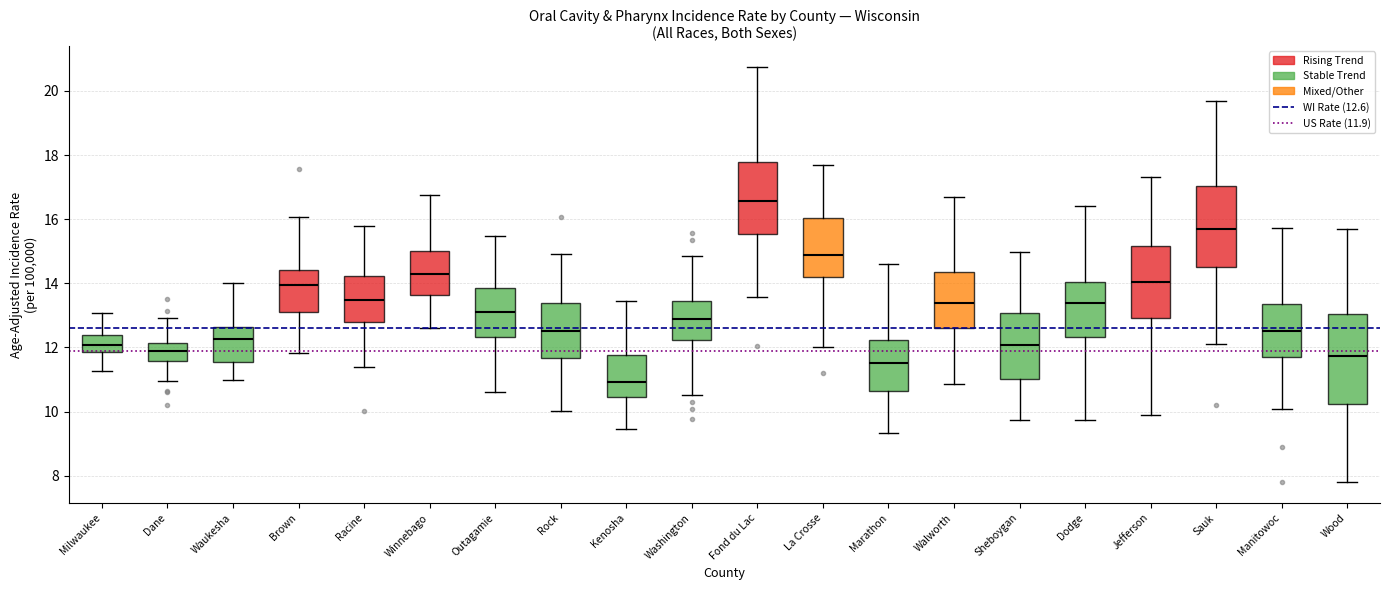

Reading left to right, transcribe this box plot: for each box, give where its median line is, the range the box spans, and where its two whiskers end, as read against the y-axis. The values are not printed on the chart, so give them approximately, as read against the axis.

Milwaukee: median 12.0, box 11.8 to 12.4, whiskers 11.2 to 13.0
Dane: median 11.8, box 11.6 to 12.2, whiskers 11.0 to 13.0
Waukesha: median 12.2, box 11.6 to 12.6, whiskers 11.0 to 14.0
Brown: median 14.0, box 13.0 to 14.4, whiskers 11.8 to 16.0
Racine: median 13.4, box 12.8 to 14.2, whiskers 11.4 to 15.8
Winnebago: median 14.2, box 13.6 to 15.0, whiskers 12.6 to 16.8
Outagamie: median 13.2, box 12.4 to 13.8, whiskers 10.6 to 15.4
Rock: median 12.6, box 11.6 to 13.4, whiskers 10.0 to 15.0
Kenosha: median 11.0, box 10.4 to 11.8, whiskers 9.4 to 13.4
Washington: median 12.8, box 12.2 to 13.4, whiskers 10.6 to 14.8
Fond du Lac: median 16.6, box 15.6 to 17.8, whiskers 13.6 to 20.8
La Crosse: median 14.8, box 14.2 to 16.0, whiskers 12.0 to 17.6
Marathon: median 11.6, box 10.6 to 12.2, whiskers 9.4 to 14.6
Walworth: median 13.4, box 12.6 to 14.4, whiskers 10.8 to 16.6
Sheboygan: median 12.0, box 11.0 to 13.0, whiskers 9.8 to 15.0
Dodge: median 13.4, box 12.4 to 14.0, whiskers 9.8 to 16.4
Jefferson: median 14.0, box 13.0 to 15.2, whiskers 10.0 to 17.4
Sauk: median 15.6, box 14.6 to 17.0, whiskers 12.2 to 19.6
Manitowoc: median 12.6, box 11.8 to 13.4, whiskers 10.0 to 15.8
Wood: median 11.8, box 10.2 to 13.0, whiskers 7.8 to 15.8